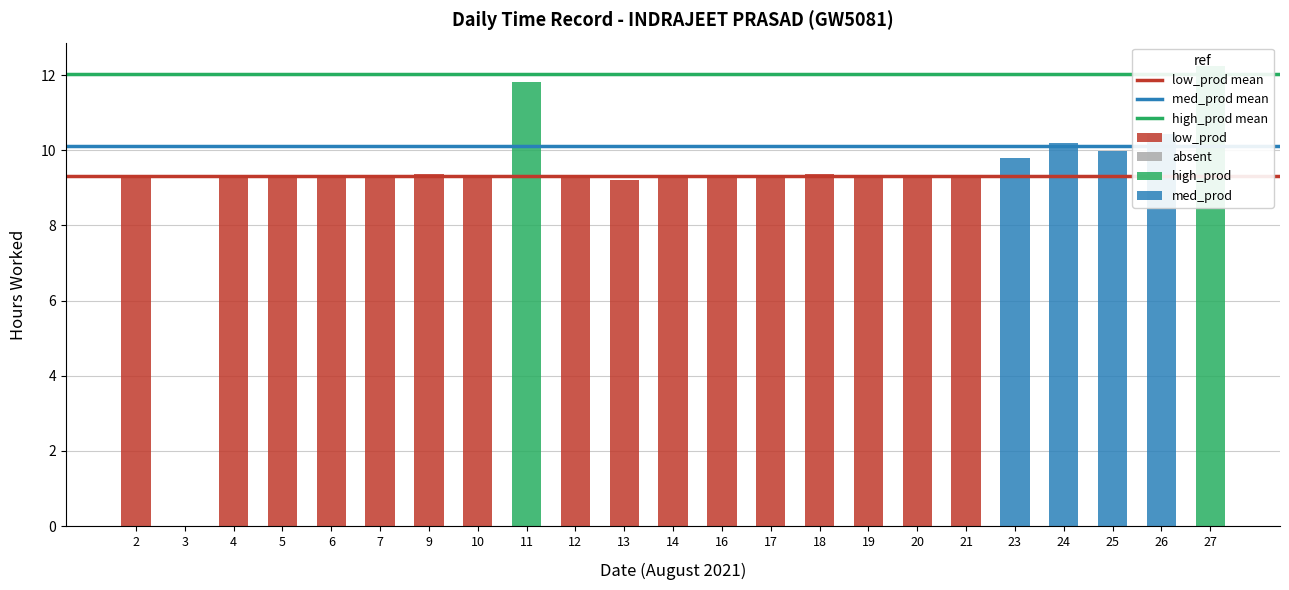

At which label does high_prod mean reach its minimum?

2